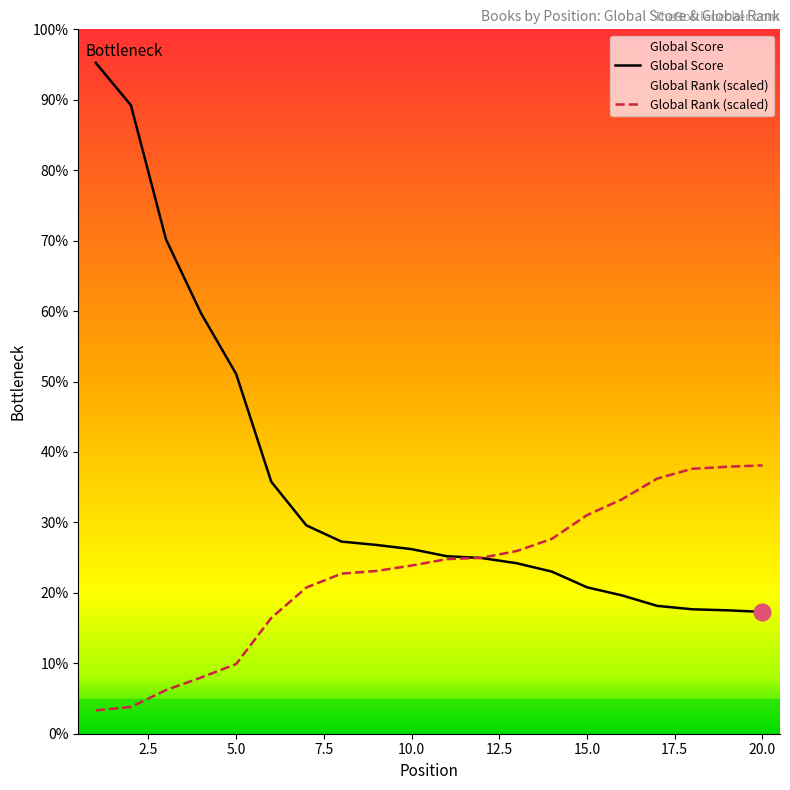

Is this an area chart (filled region under the line)?

No